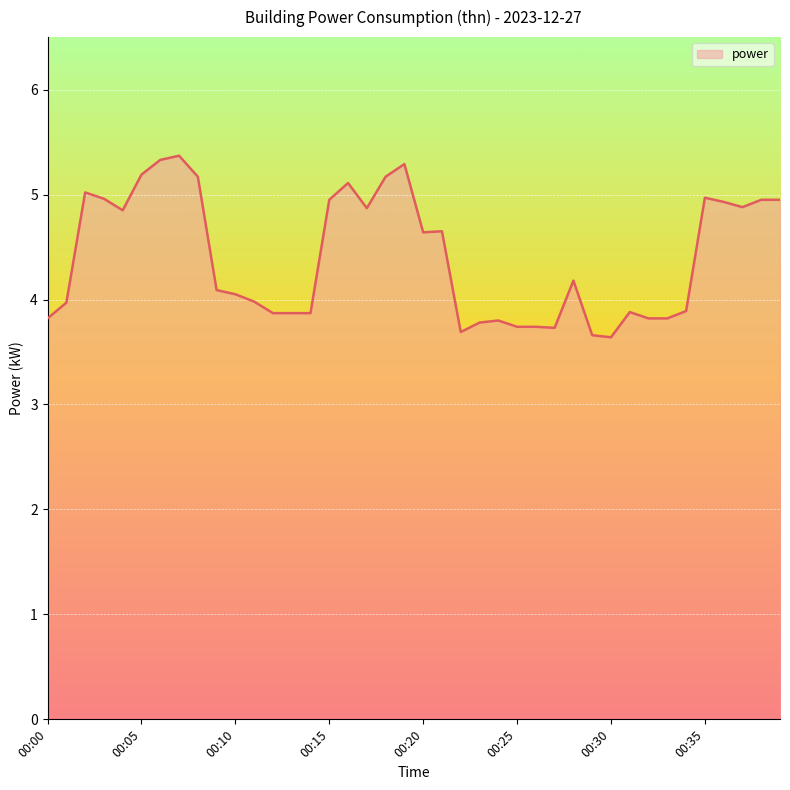

What is the difference between the maximum and minimum values?

1.7